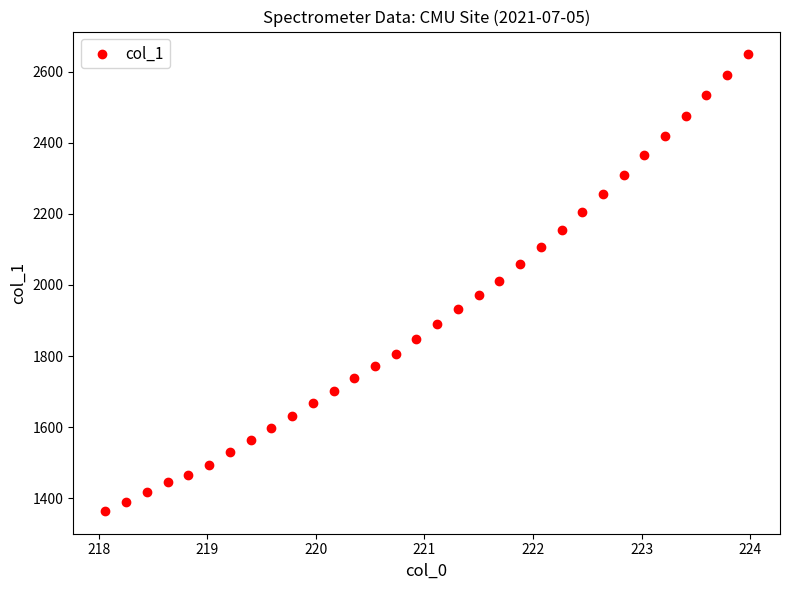

What is the range of Y values (max minus min)?

1283.7